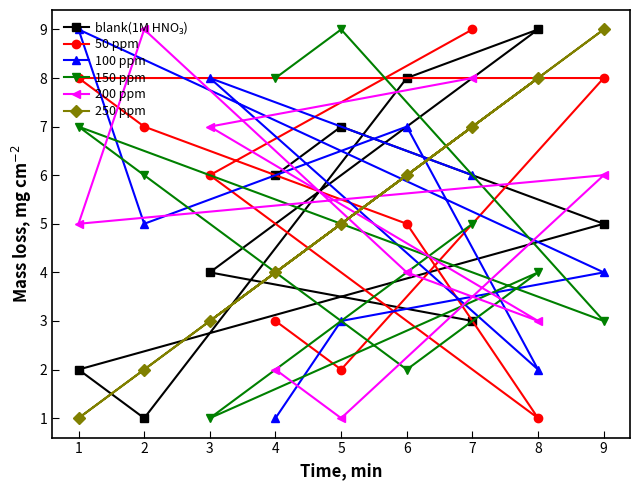

What is the lowest value of the 200 ppm series?

1